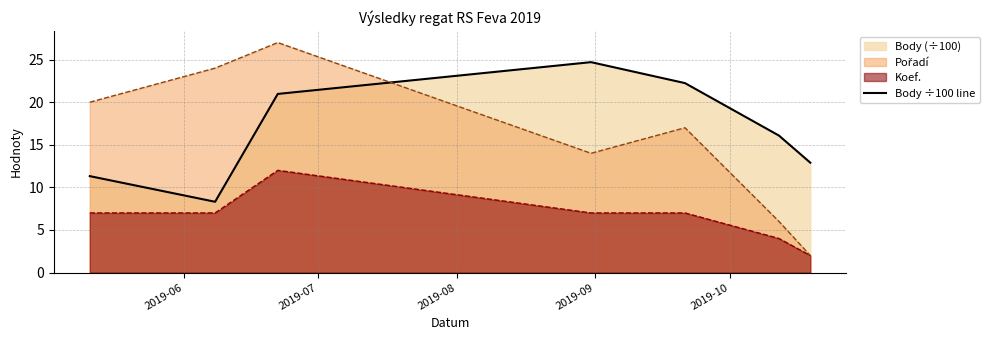

What is the greatest value displayed?

27.0